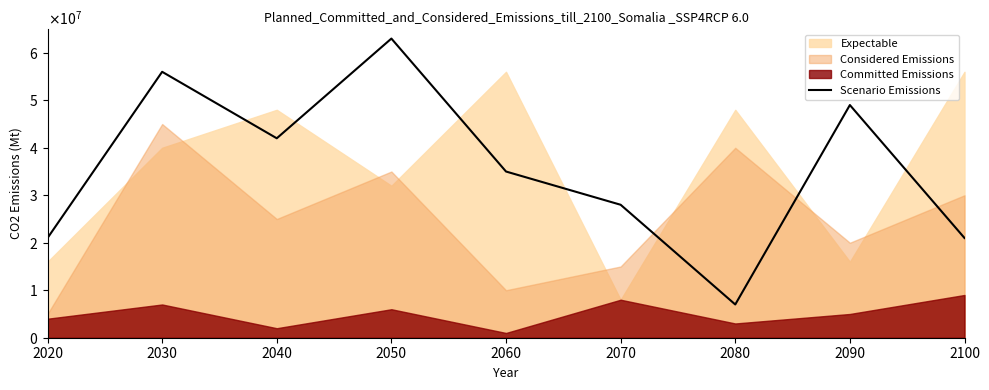

How many data points are above 35000000?

4